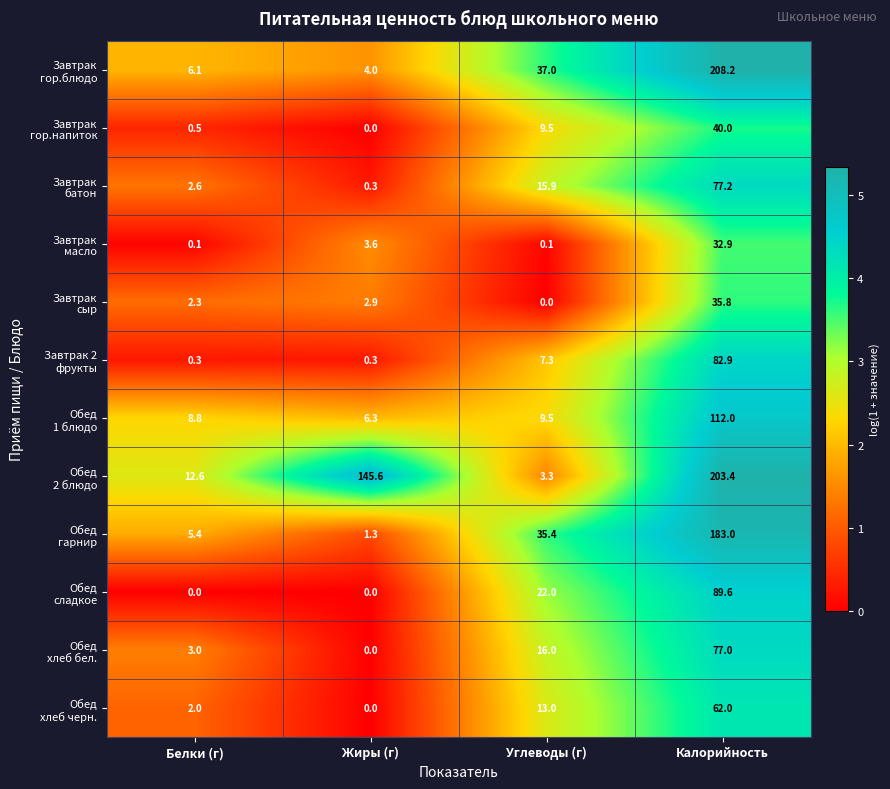

What is the total value across all series at Белки (г)?

43.7